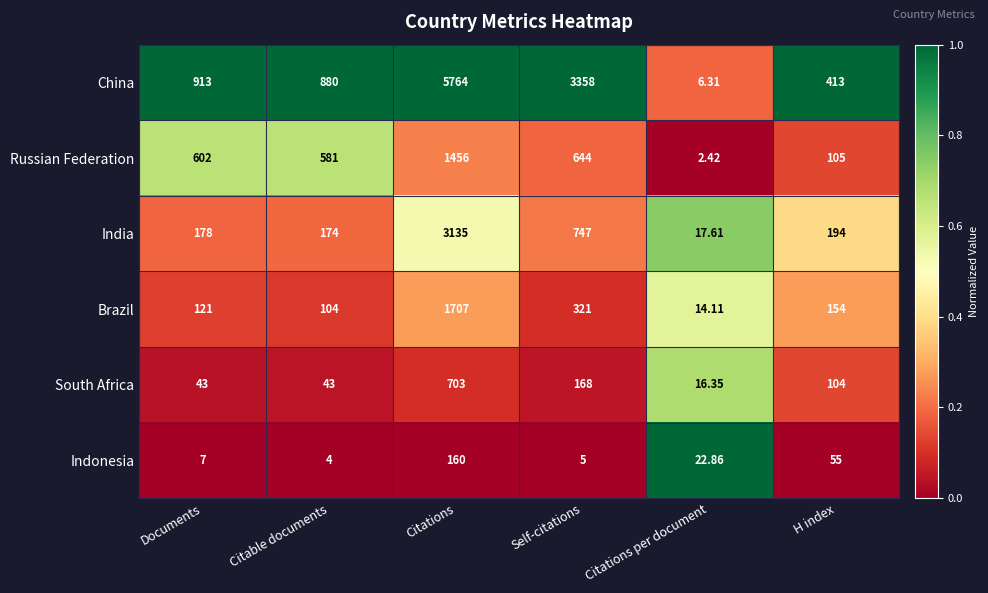

At which label does Brazil reach its peak?

Citations